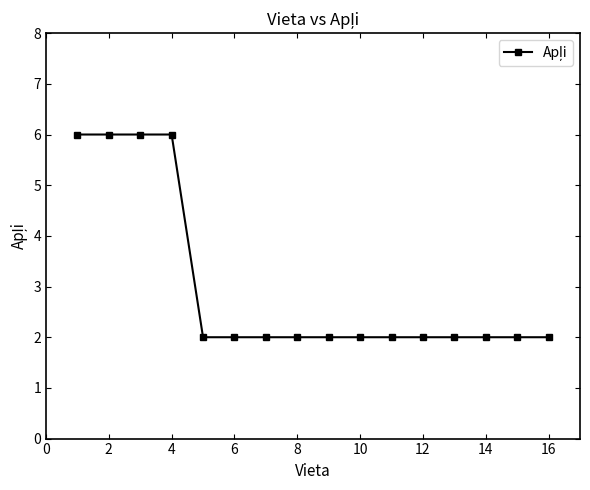

Reading left to right, what are all the values shown in this chart?

6	6	6	6	2	2	2	2	2	2	2	2	2	2	2	2